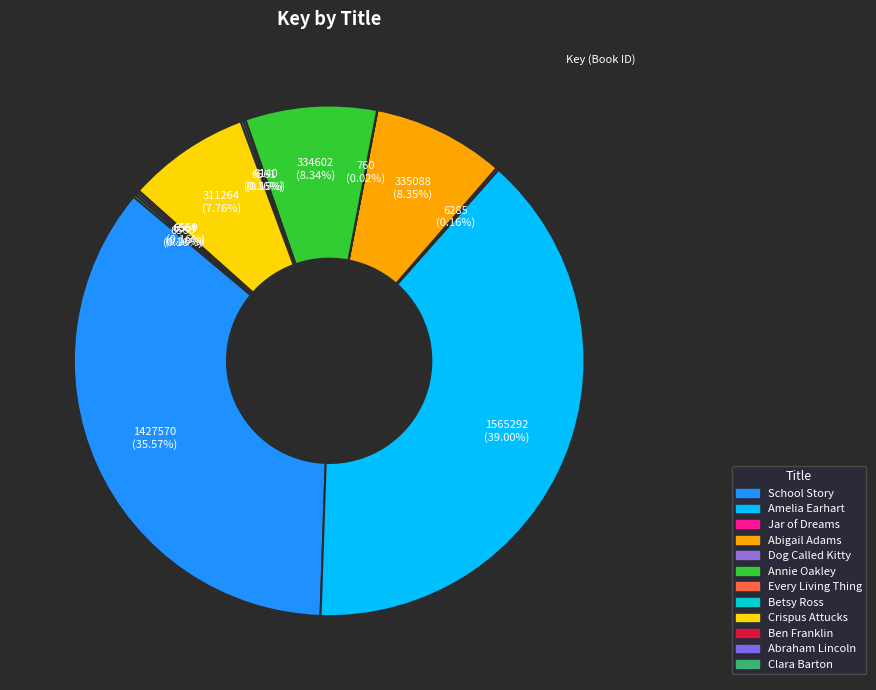

Between Ben Franklin and Every Living Thing, which is larger?

Ben Franklin